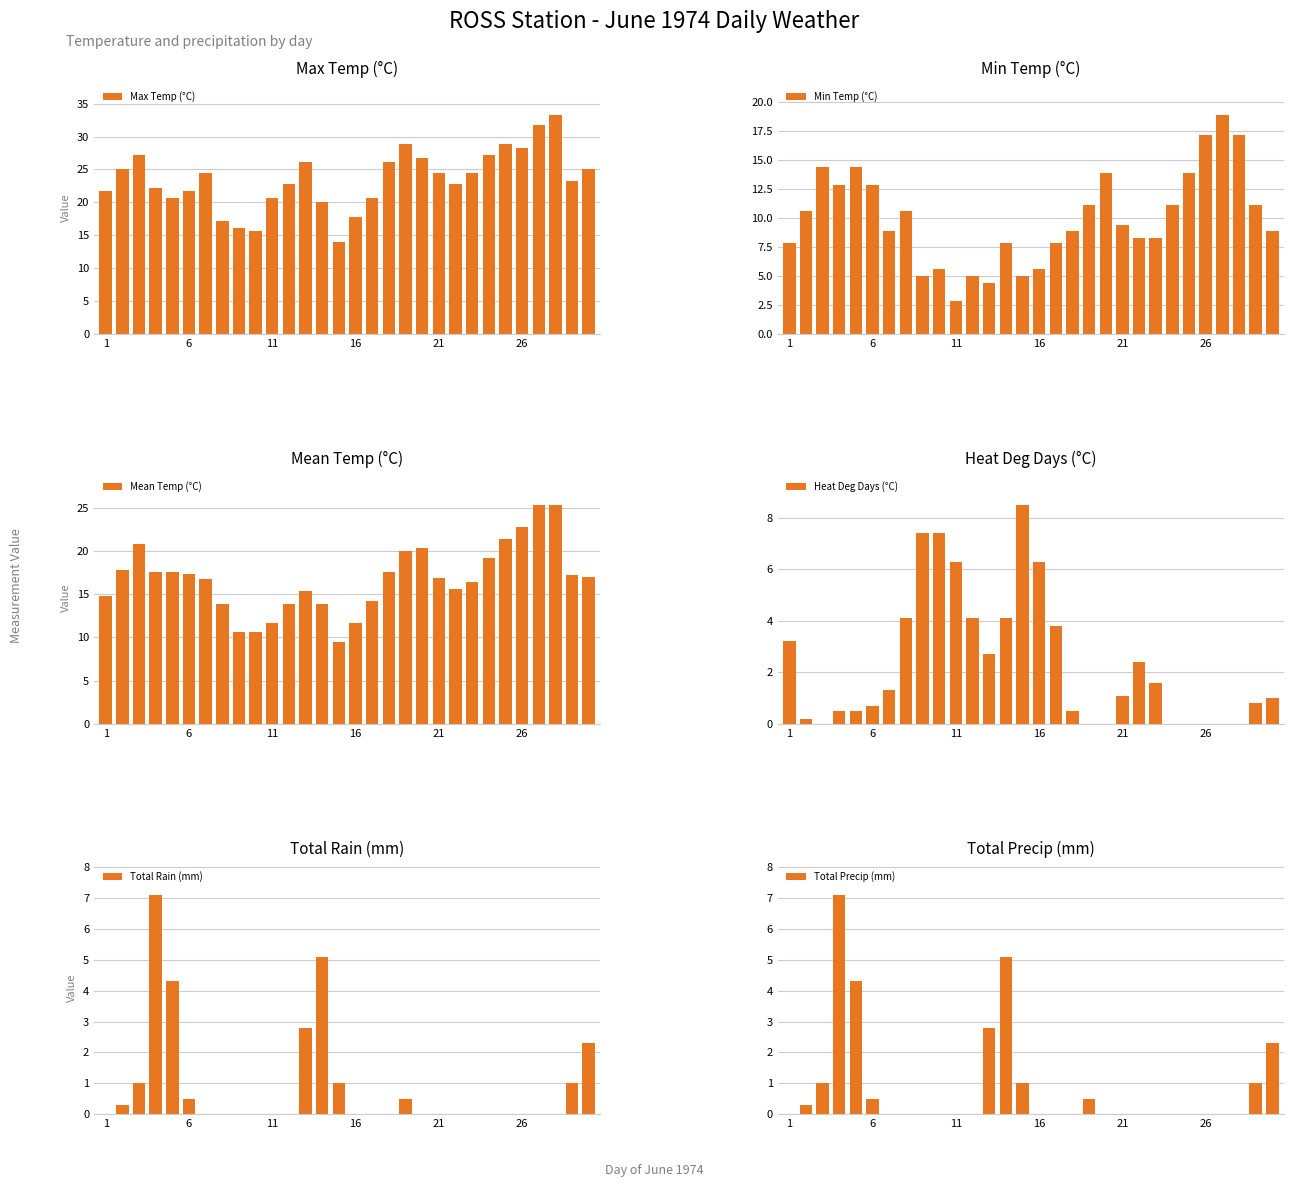

Is it true that Total Rain (mm) equals 0.0 at 1?

True